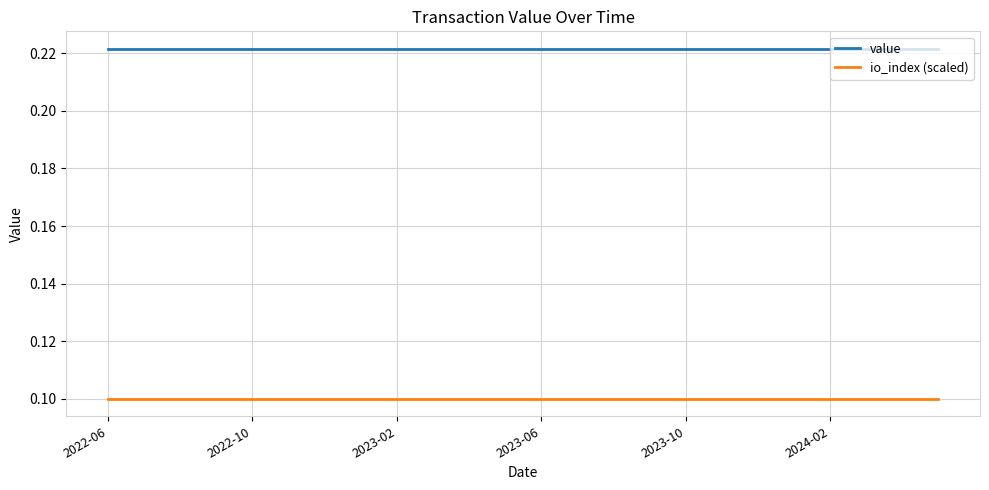

Which series has the largest total across all categories?

value